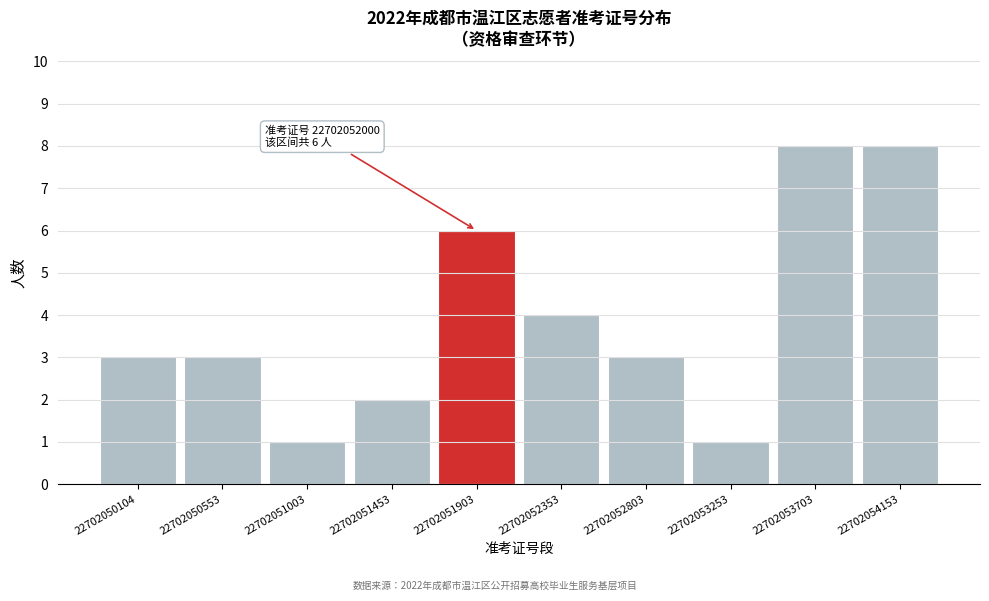

Reading left to right, what are all the values shown in this chart?

3	3	1	2	6	4	3	1	8	8